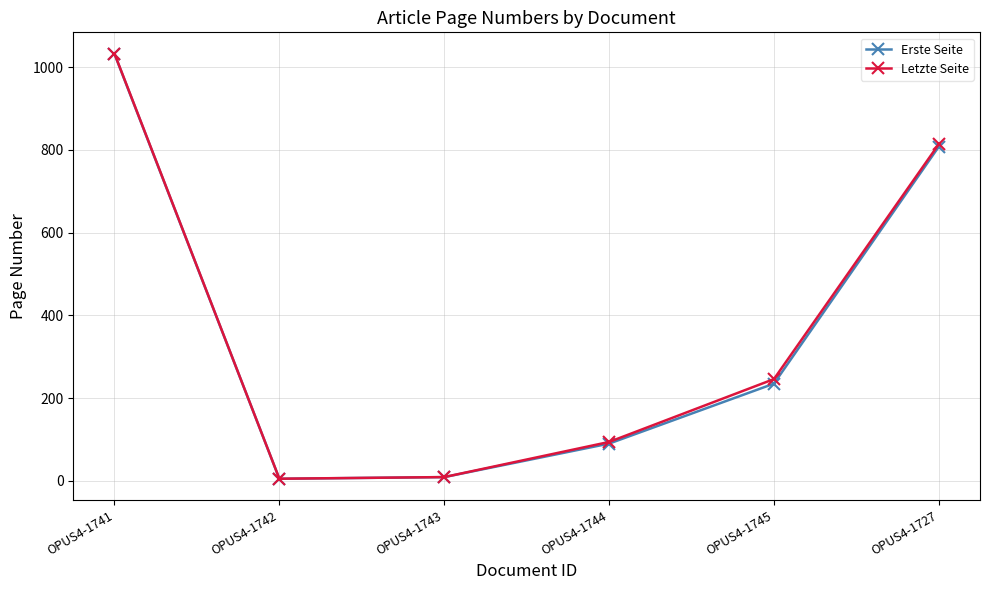

Is the value of Erste Seite at OPUS4-1727 greater than the value of Letzte Seite at OPUS4-1742?

Yes